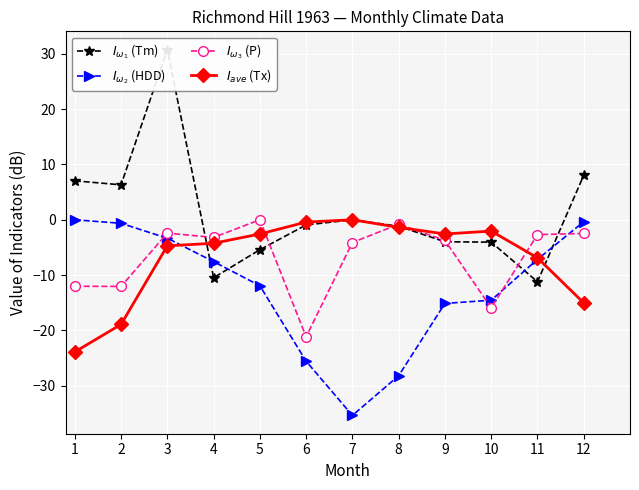

Where does the $I_{ave}$ (Tx) series first go above -2?

6